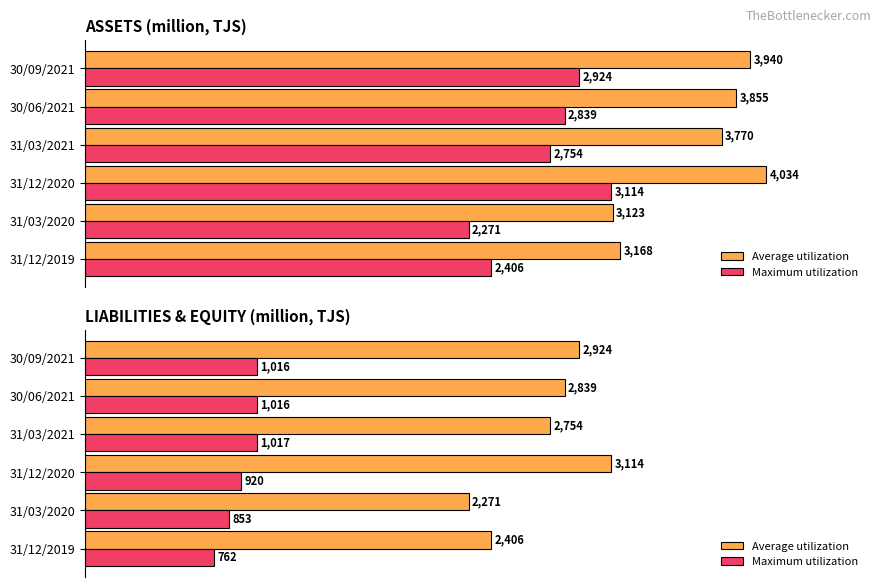

What are all the series names shown in the legend?

Average utilization, Maximum utilization